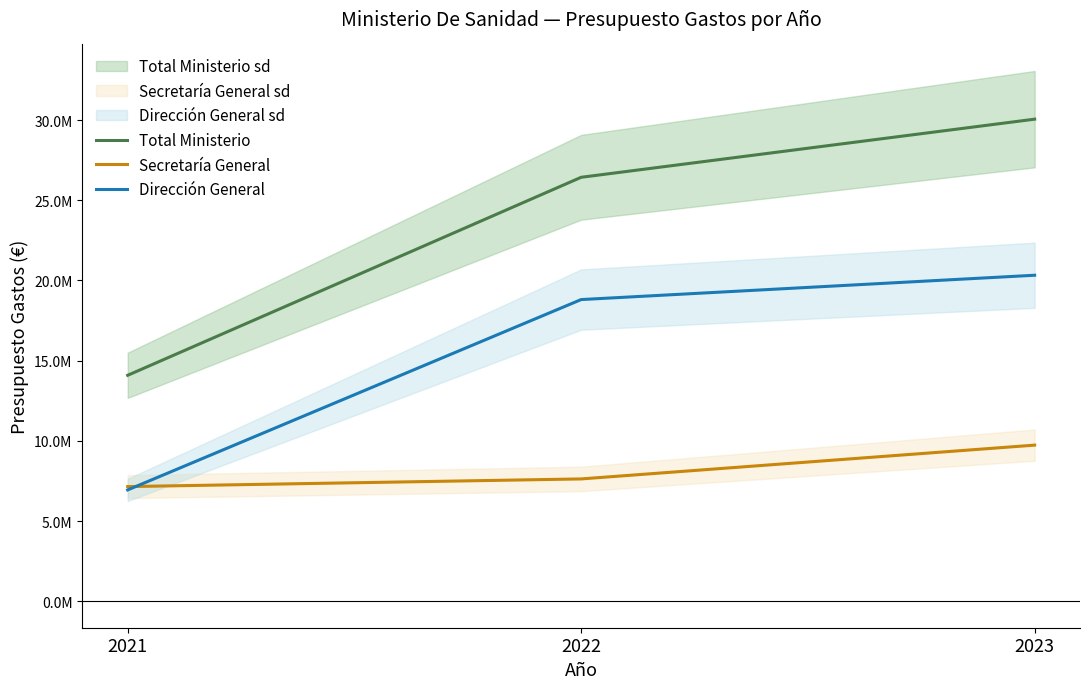

How many data points does each series have?

3